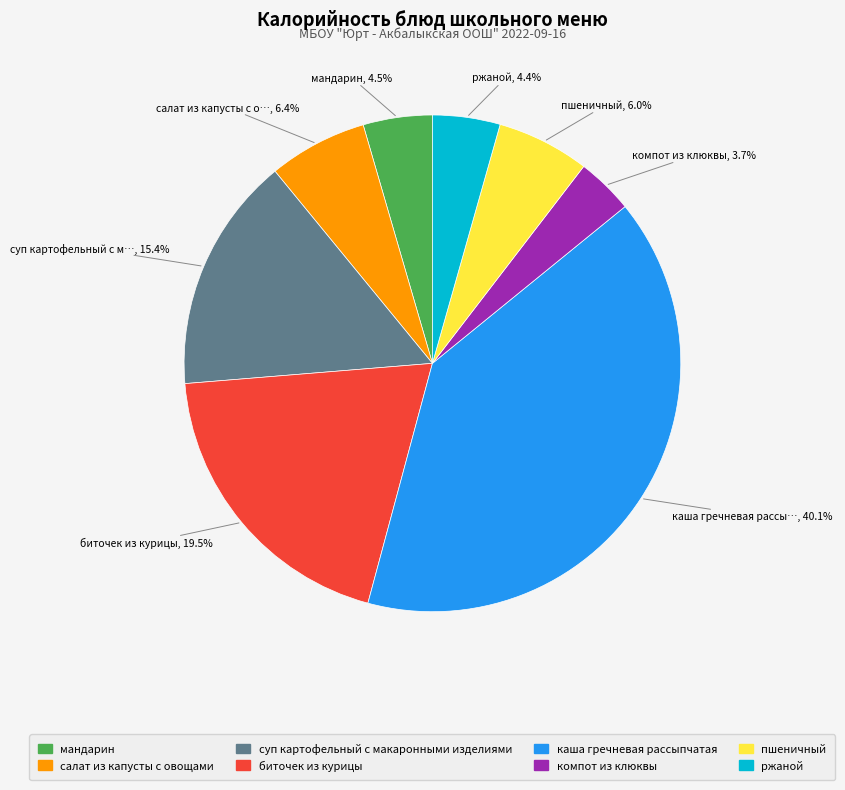

To the nearest percent, what is the combined percentage of каша гречневая рассыпчатая and мандарин?

45%